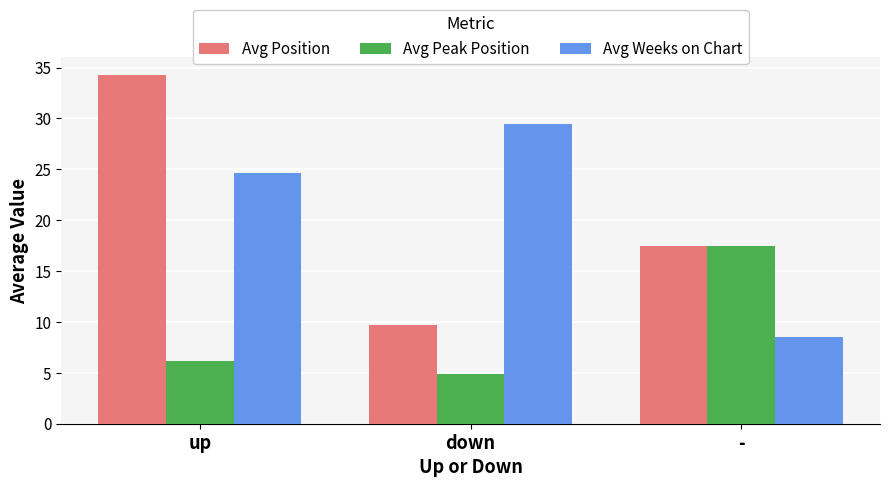

What is the lowest value of the Avg Weeks on Chart series?

8.6